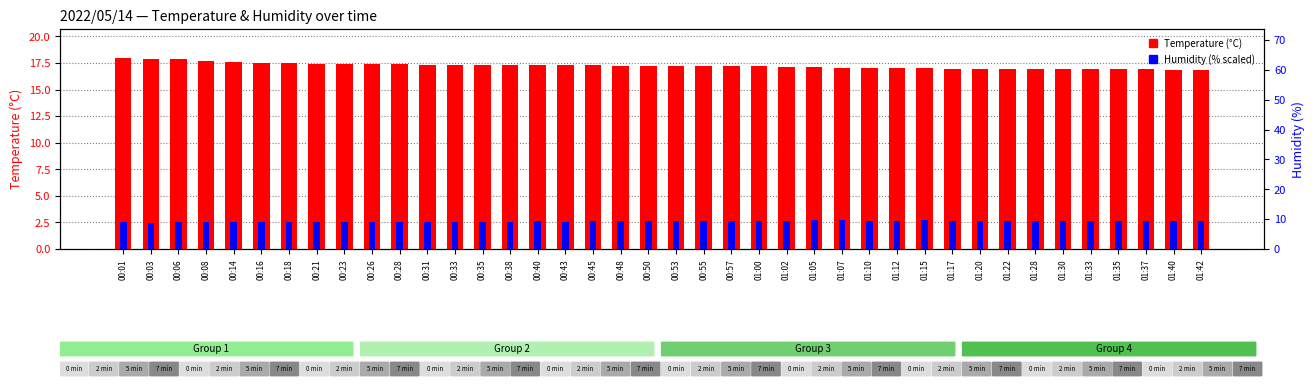

Reading left to right, what are all the values shown in this chart?

Temperature (°C): 00:01=18.0	00:03=17.9	00:06=17.9	00:08=17.7	00:14=17.6	00:16=17.5	00:18=17.5	00:21=17.4	00:23=17.4	00:26=17.4	00:28=17.4	00:31=17.3	00:33=17.3	00:35=17.3	00:38=17.3	00:40=17.3	00:43=17.3	00:45=17.3	00:48=17.2	00:50=17.2	00:53=17.2	00:55=17.2	00:57=17.2	01:00=17.2	01:02=17.1	01:05=17.1	01:07=17.0	01:10=17.0	01:12=17.0	01:15=17.0	01:17=16.9	01:20=16.9	01:22=16.9	01:28=16.9	01:30=16.9	01:33=16.9	01:35=16.9	01:37=16.9	01:40=16.8	01:42=16.8
Humidity (scaled): 00:01=2.5	00:03=2.5	00:06=2.5	00:08=2.5	00:14=2.5	00:16=2.5	00:18=2.5	00:21=2.6	00:23=2.5	00:26=2.6	00:28=2.5	00:31=2.6	00:33=2.5	00:35=2.6	00:38=2.5	00:40=2.6	00:43=2.6	00:45=2.6	00:48=2.7	00:50=2.6	00:53=2.6	00:55=2.6	00:57=2.7	01:00=2.6	01:02=2.7	01:05=2.7	01:07=2.7	01:10=2.7	01:12=2.7	01:15=2.7	01:17=2.7	01:20=2.7	01:22=2.7	01:28=2.6	01:30=2.6	01:33=2.6	01:35=2.6	01:37=2.6	01:40=2.6	01:42=2.6